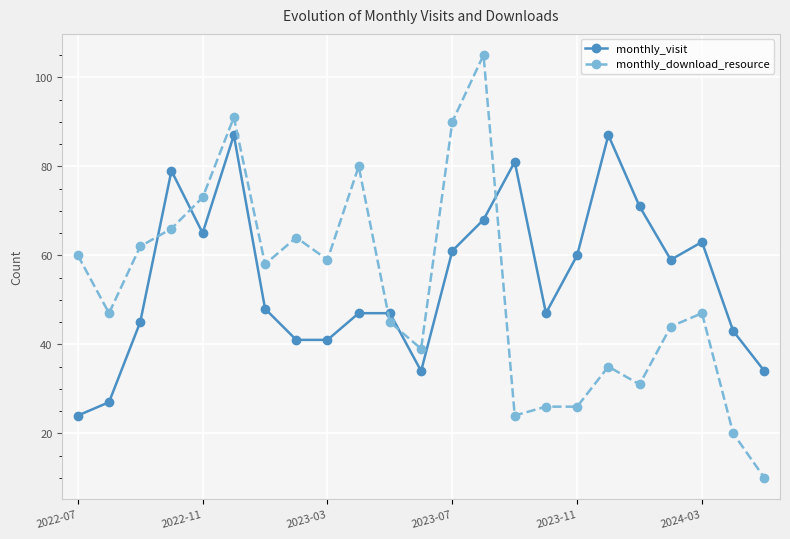

What is the difference between the maximum and minimum values in the monthly_download_resource series?

95